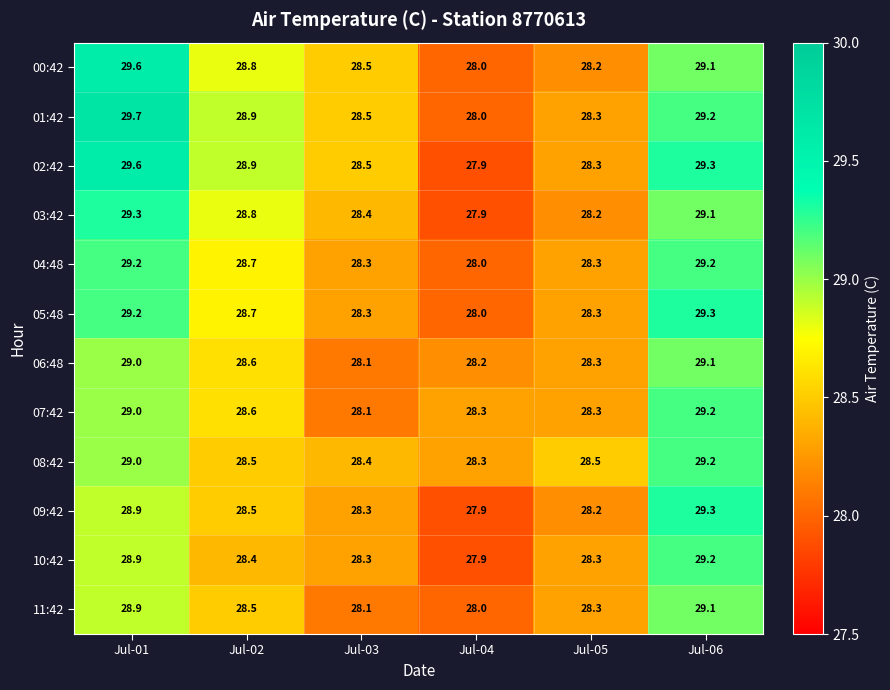

What is the sum of all 06:48 values?

171.3